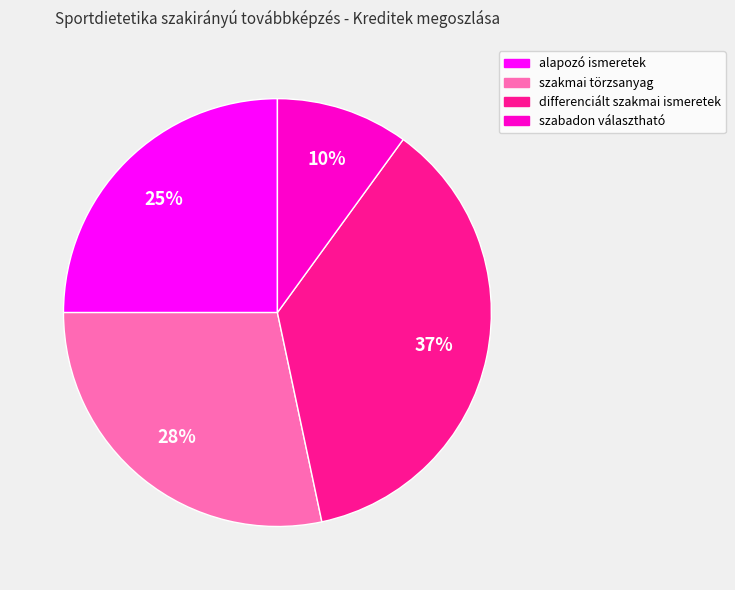

Combined, do szabadon választható and szakmai törzsanyag account for over 50%?

No